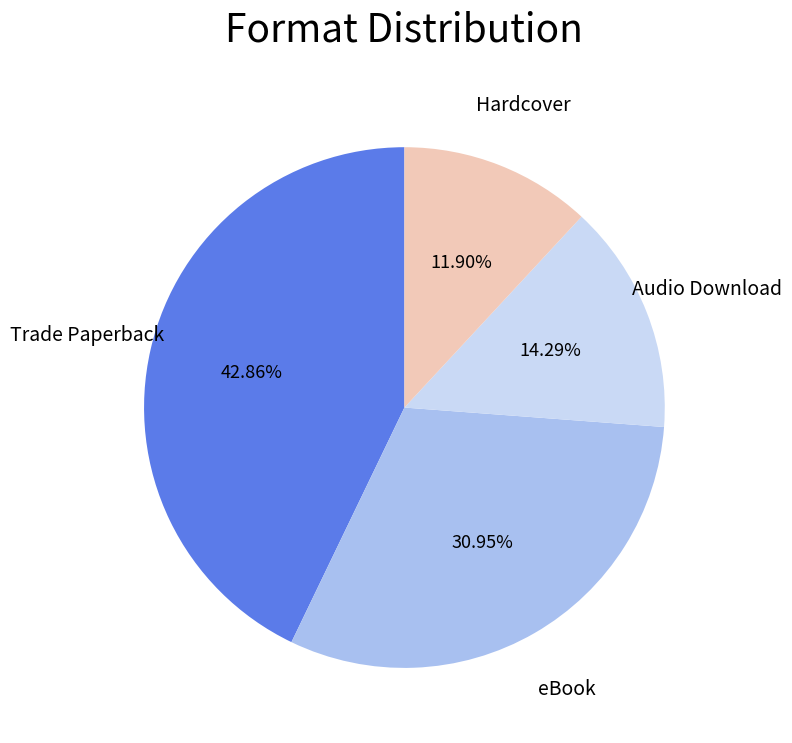

Is there a majority slice in this chart?

No